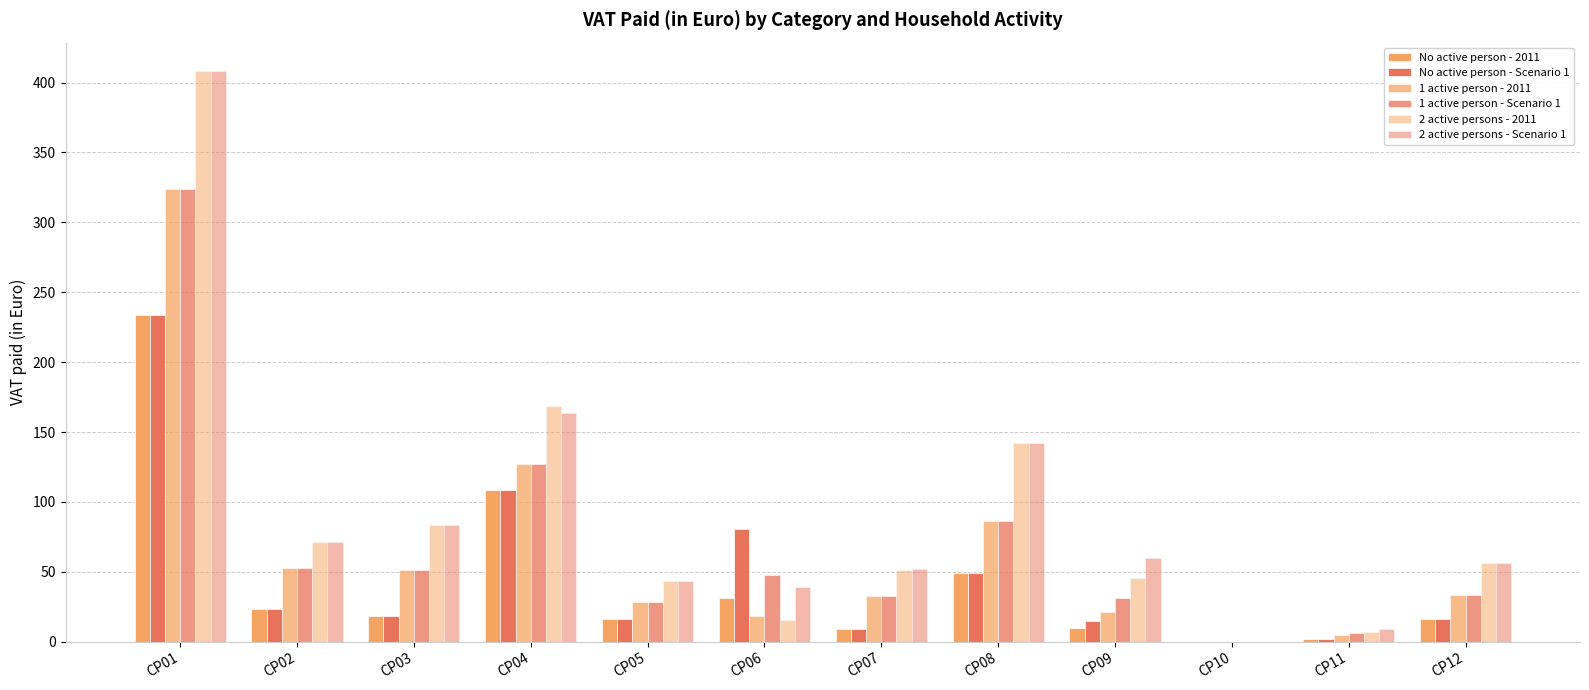

What is the value of the 2 active persons - 2011 bar at the 1st from the left?

408.2